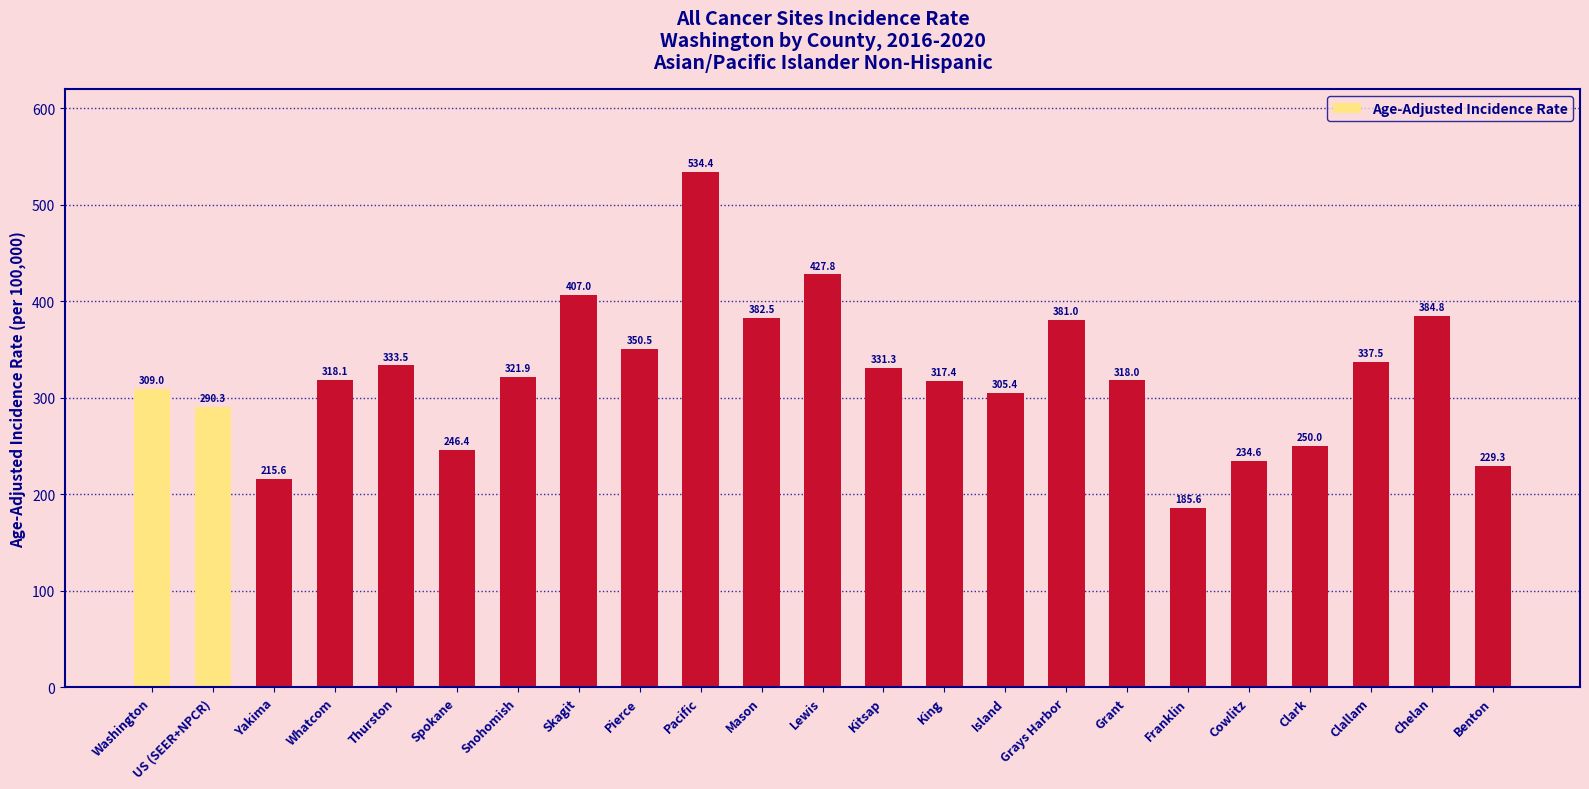

How many categories are shown in the chart?

23